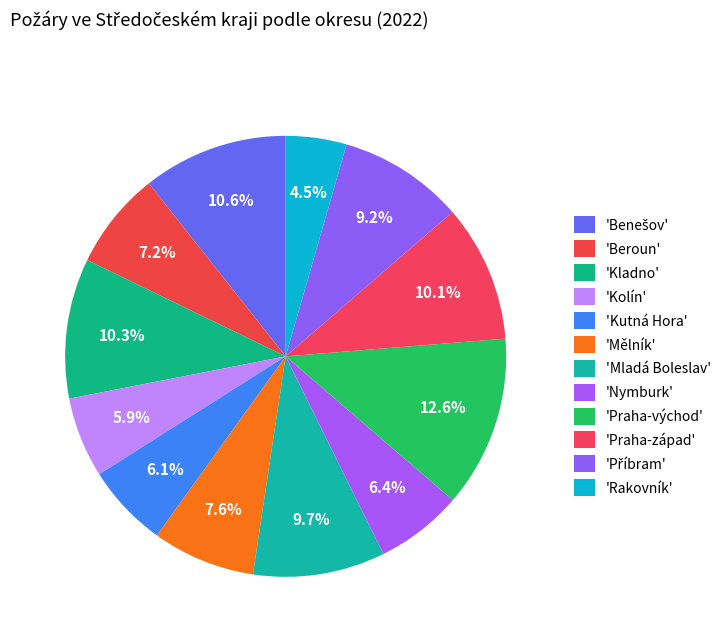

Rank the categories by value from lowest to highest.

Rakovník, Kolín, Kutná Hora, Nymburk, Beroun, Mělník, Příbram, Mladá Boleslav, Praha-západ, Kladno, Benešov, Praha-východ